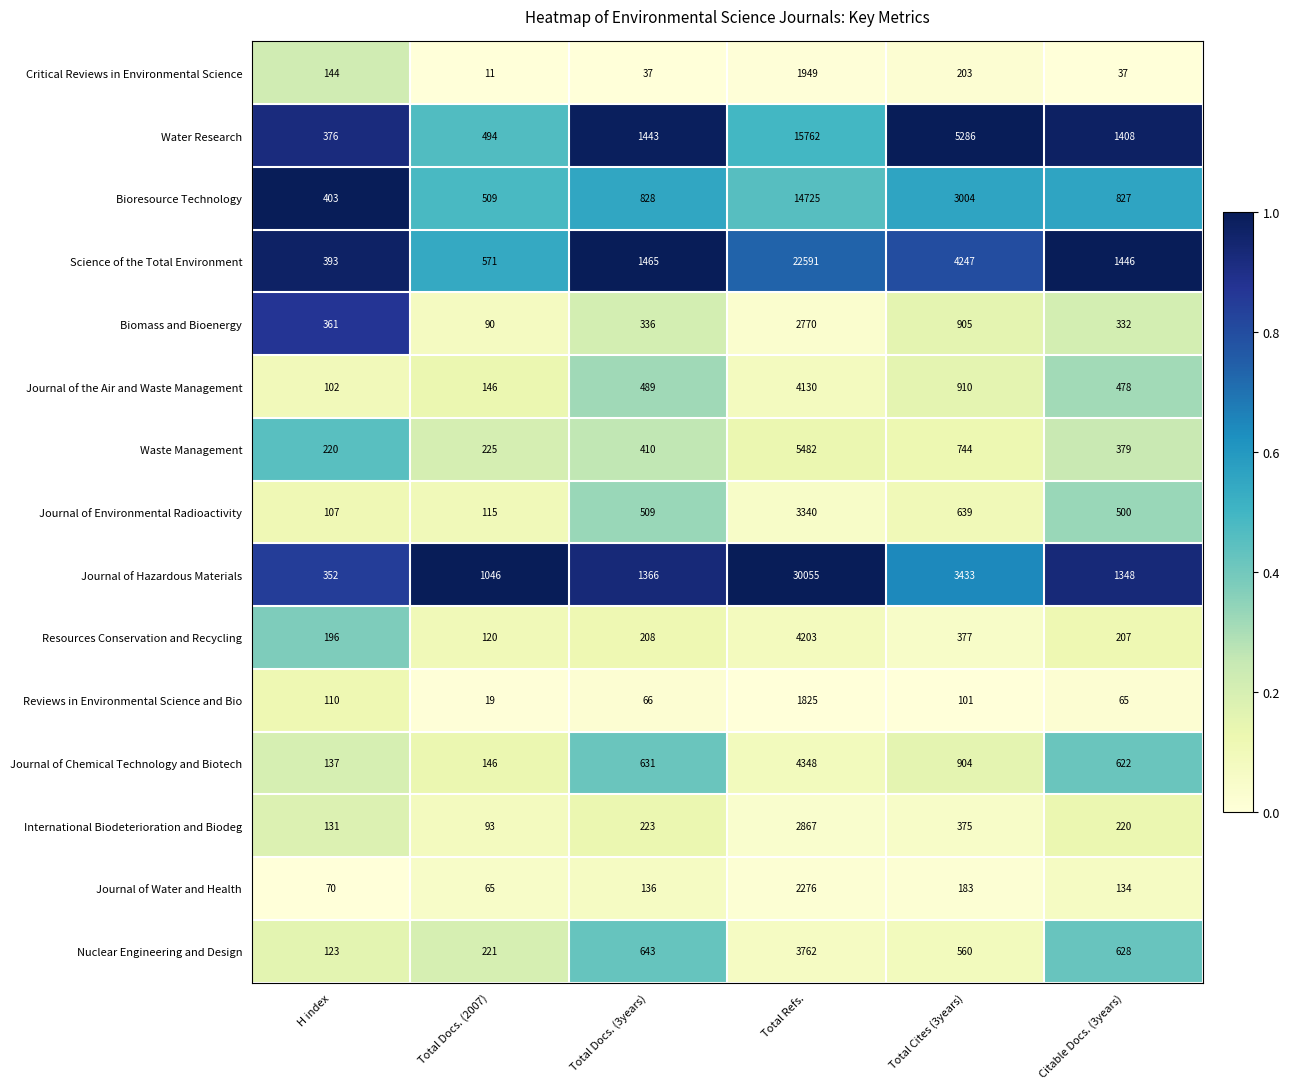

Which series has the widest spread of values?

Journal of Hazardous Materials